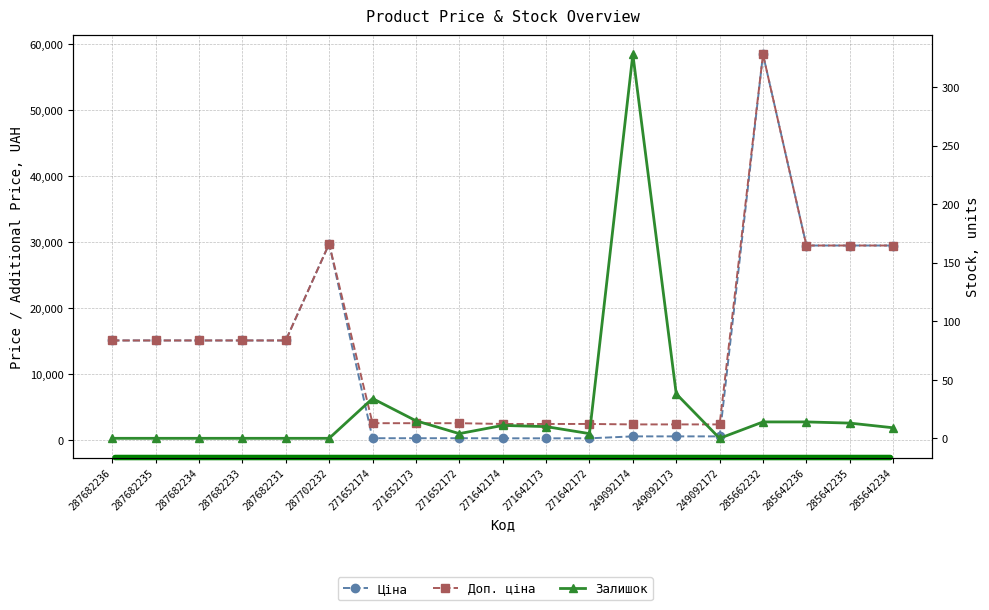

Which series has the widest spread of values?

Ціна